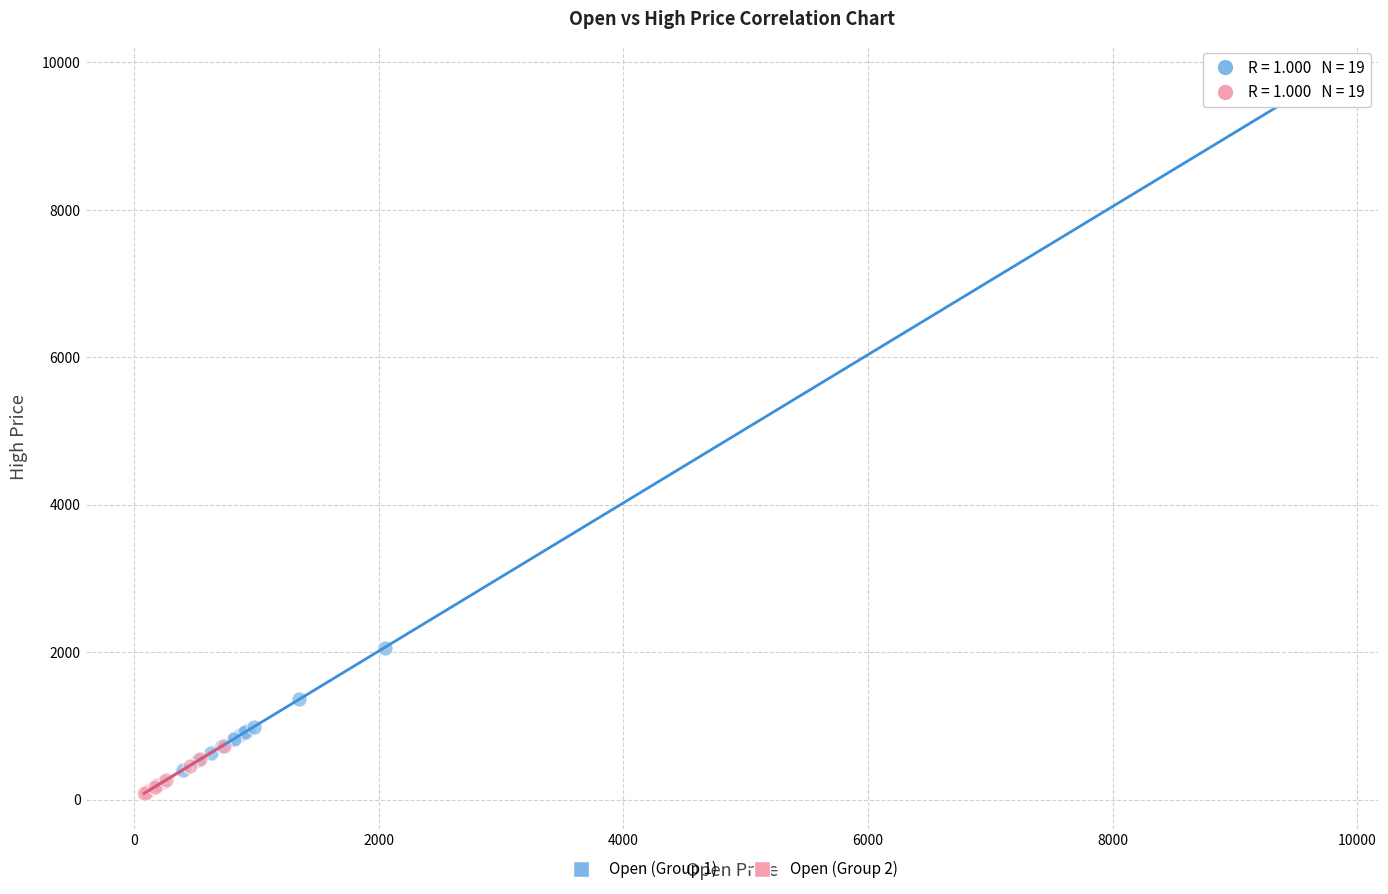

Which series contains the highest Y value?

Open (Group 1)